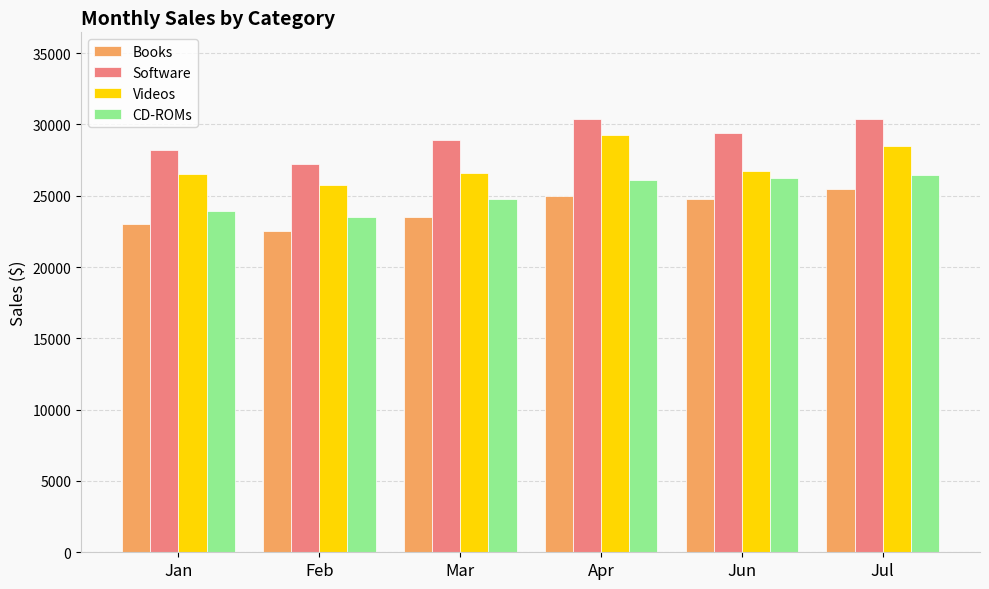

How many bars are there in total?

24